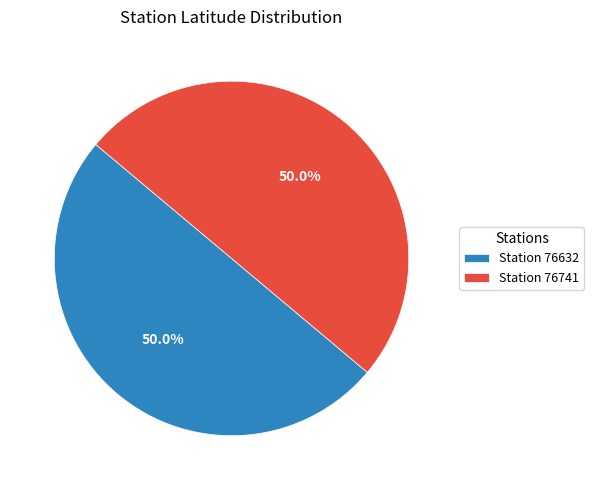

Do Station 76632 and Station 76741 together represent more than half of the pie?

Yes